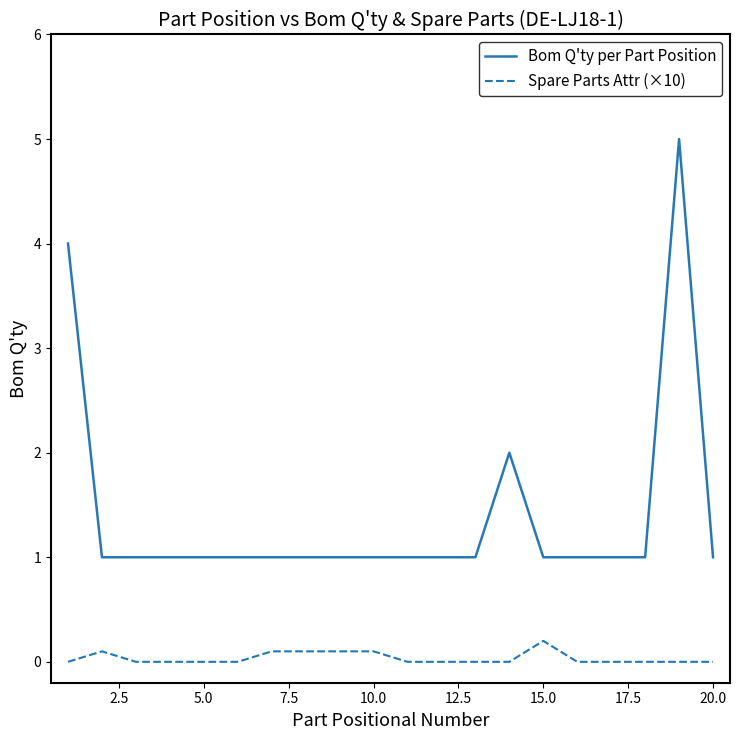

What is the maximum value shown in the chart?

5.0